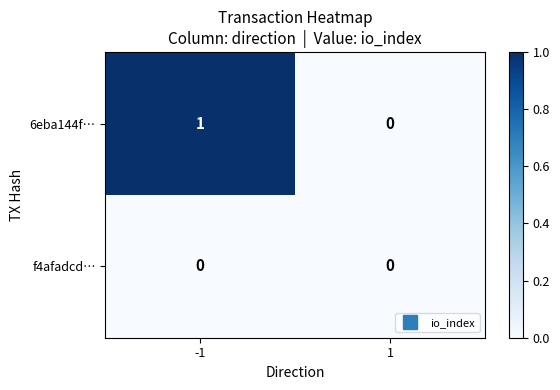

Rank the series by their average value, from lowest to highest.

f4afadcd…, 6eba144f…